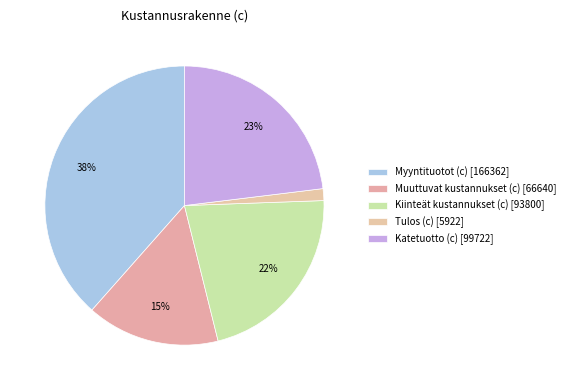

Which category has the biggest portion of the pie?

Myyntituotot (c)